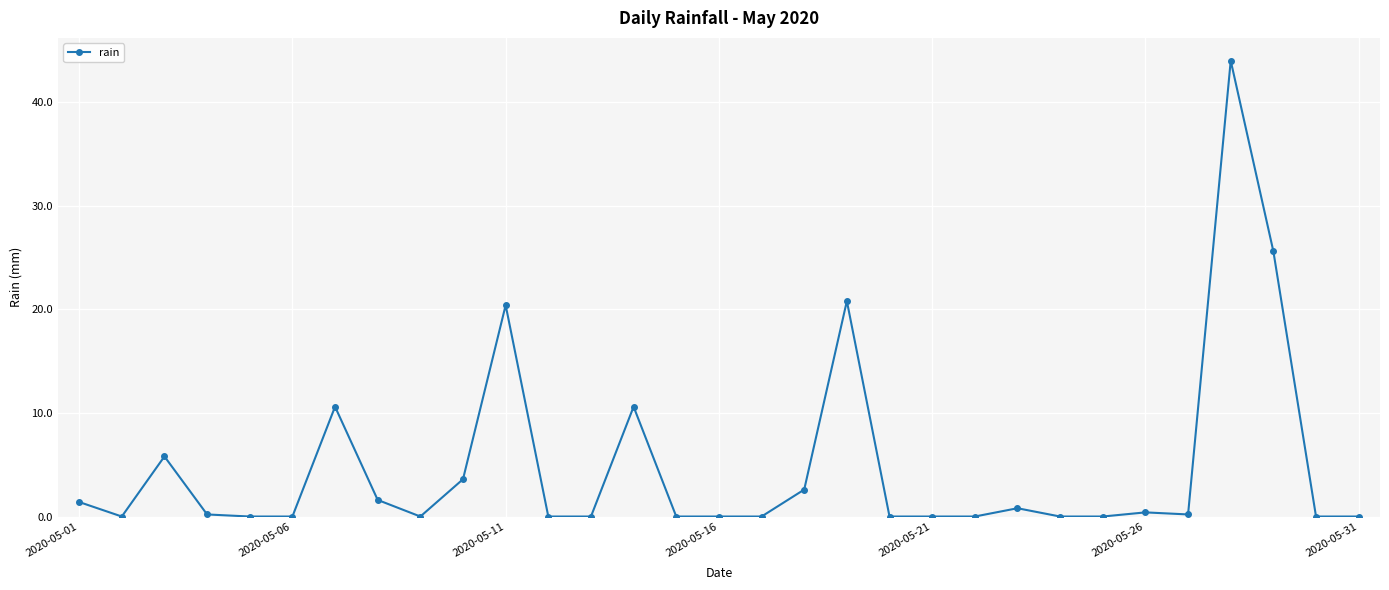

True or false: there are more than 2 points higher than both neighbors.

True